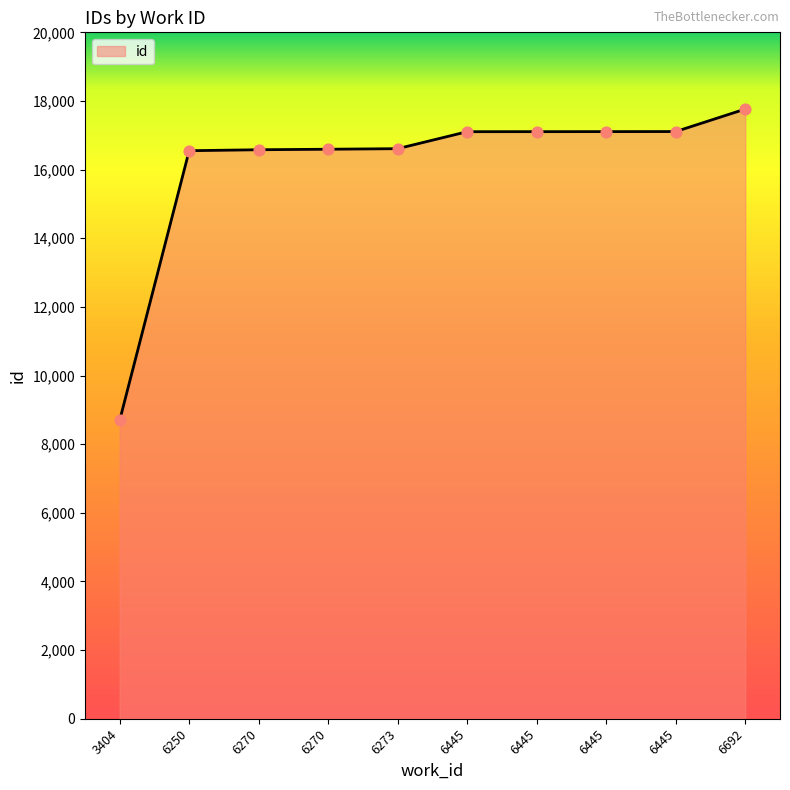

What is the change in value from 6270 to 6692?

+1185